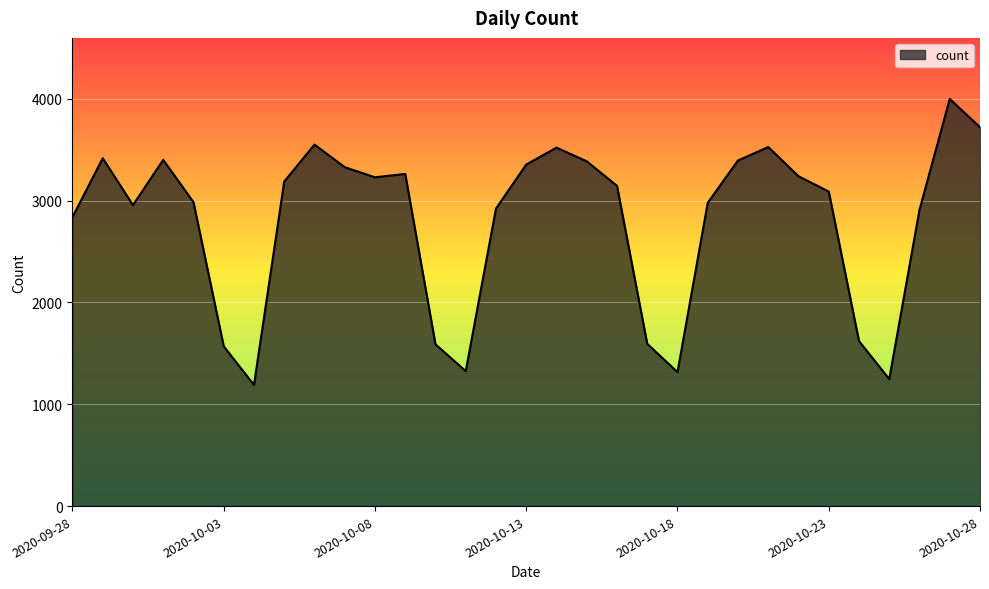

True or false: the data has more than 2 interior local peaks.

True